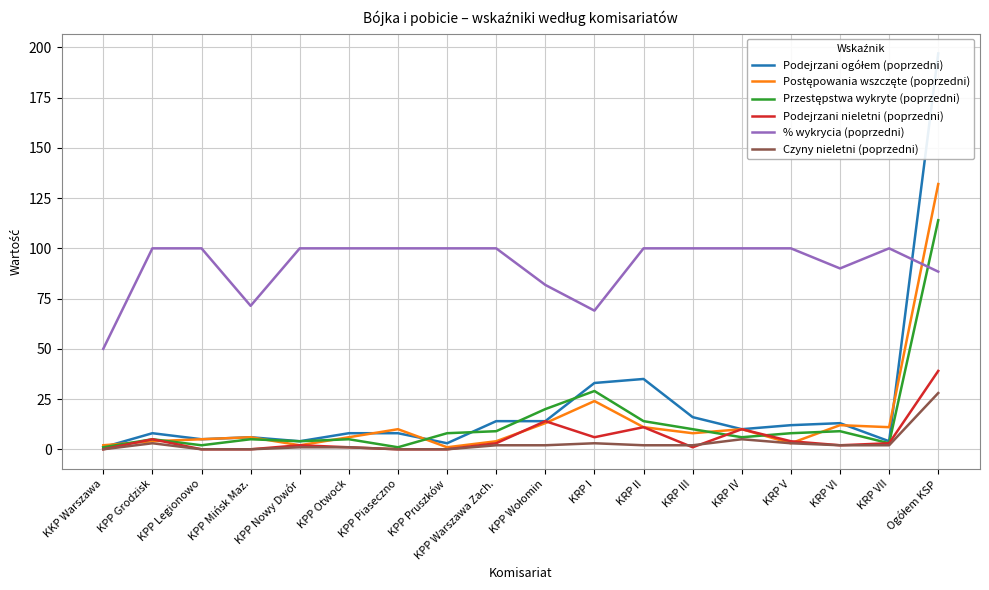

The Przestępstwa wykryte (poprzedni) series shows 2.9 at KPP Pruszków. True or false?

False